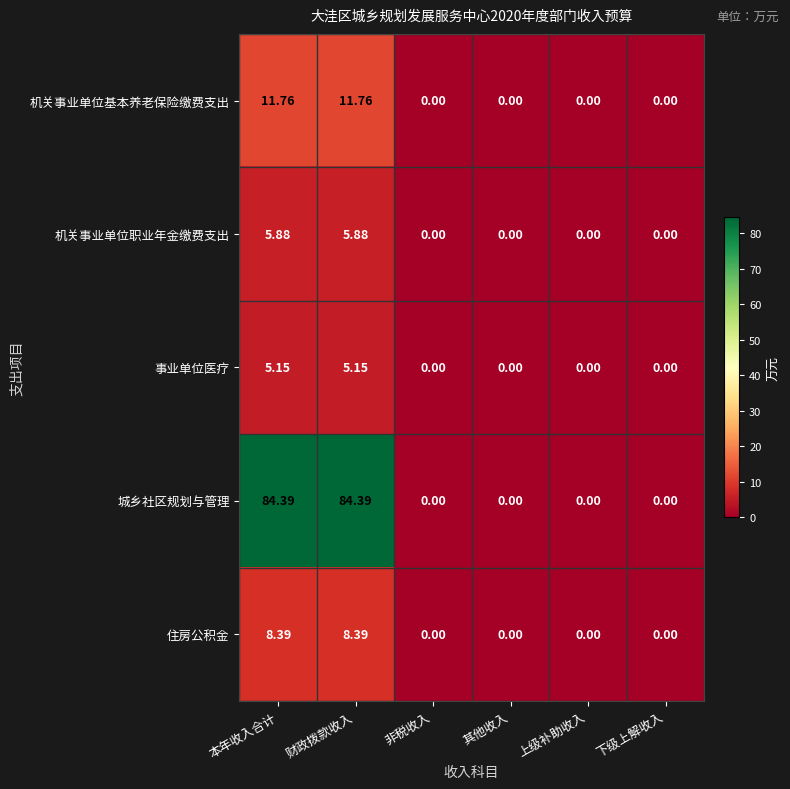

List the series in order of their peak value, highest first.

城乡社区规划与管理, 机关事业单位基本养老保险缴费支出, 住房公积金, 机关事业单位职业年金缴费支出, 事业单位医疗